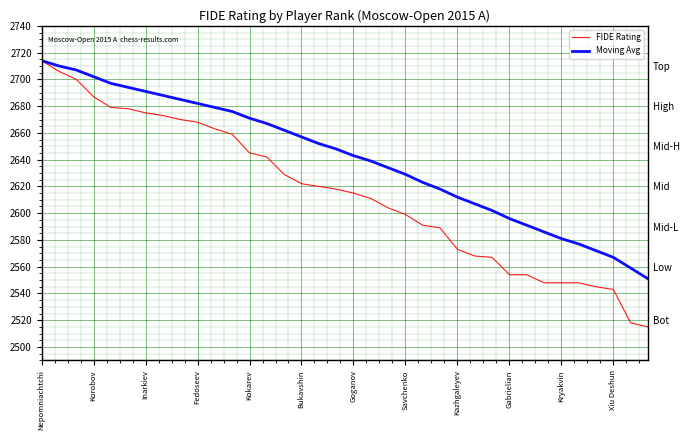

What is the spread (max minus min) of values at 35?

36